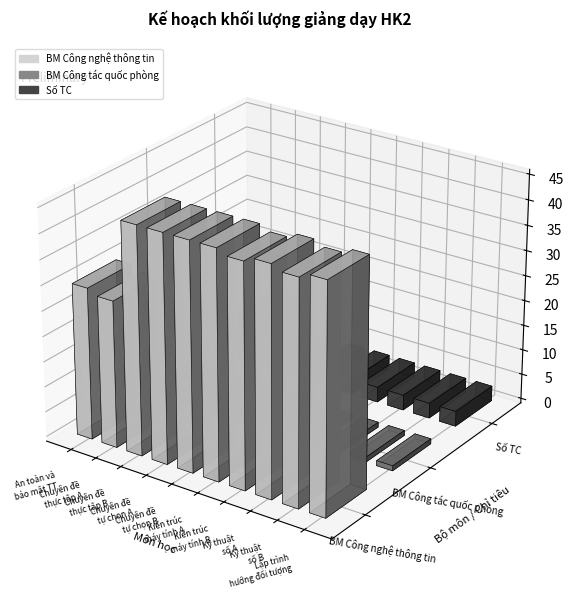

What is the spread (max minus min) of values at Lập trình
hướng đối tượng?

44